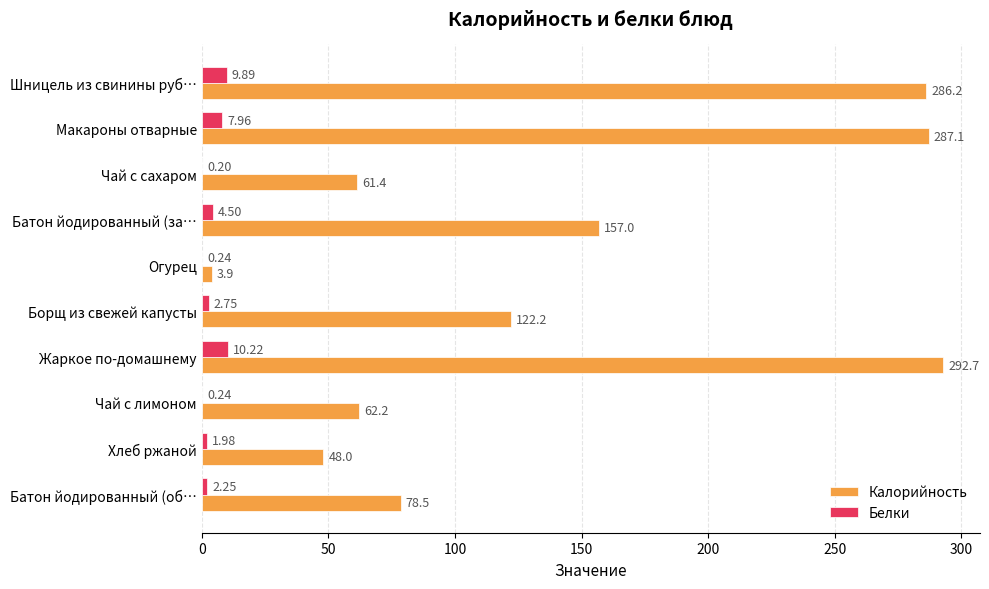

Which label corresponds to the largest value in the chart?

Жаркое по-домашнему